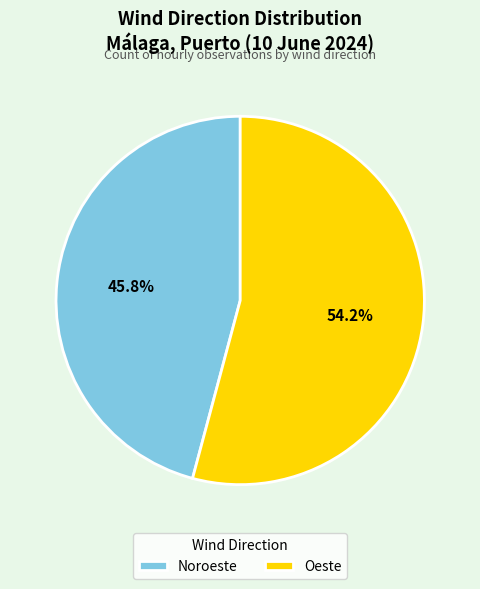

To the nearest percent, what portion does Oeste represent?

54%